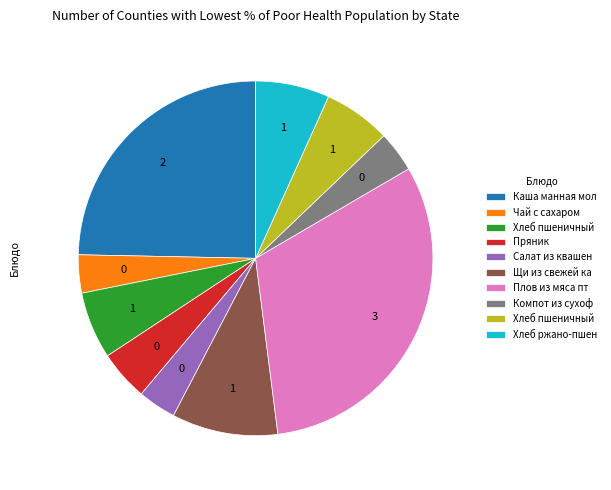

Is there any slice that represents more than half of the pie?

No